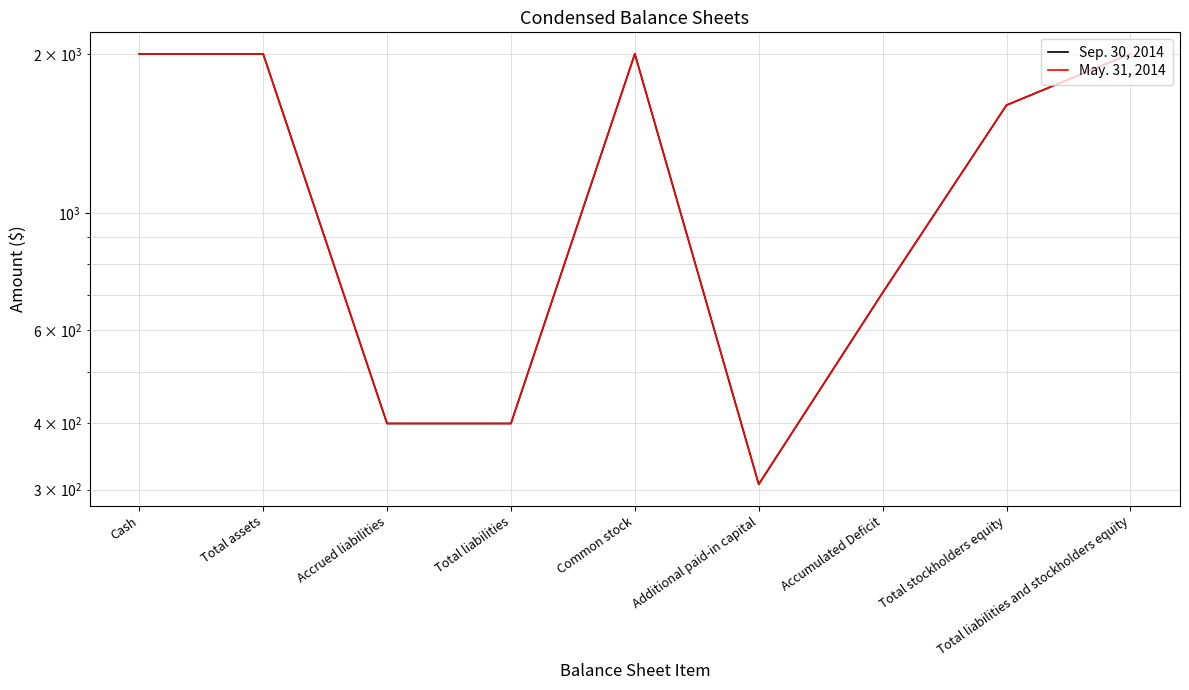

True or false: Sep. 30, 2014 and May. 31, 2014 intersect in this chart.

False